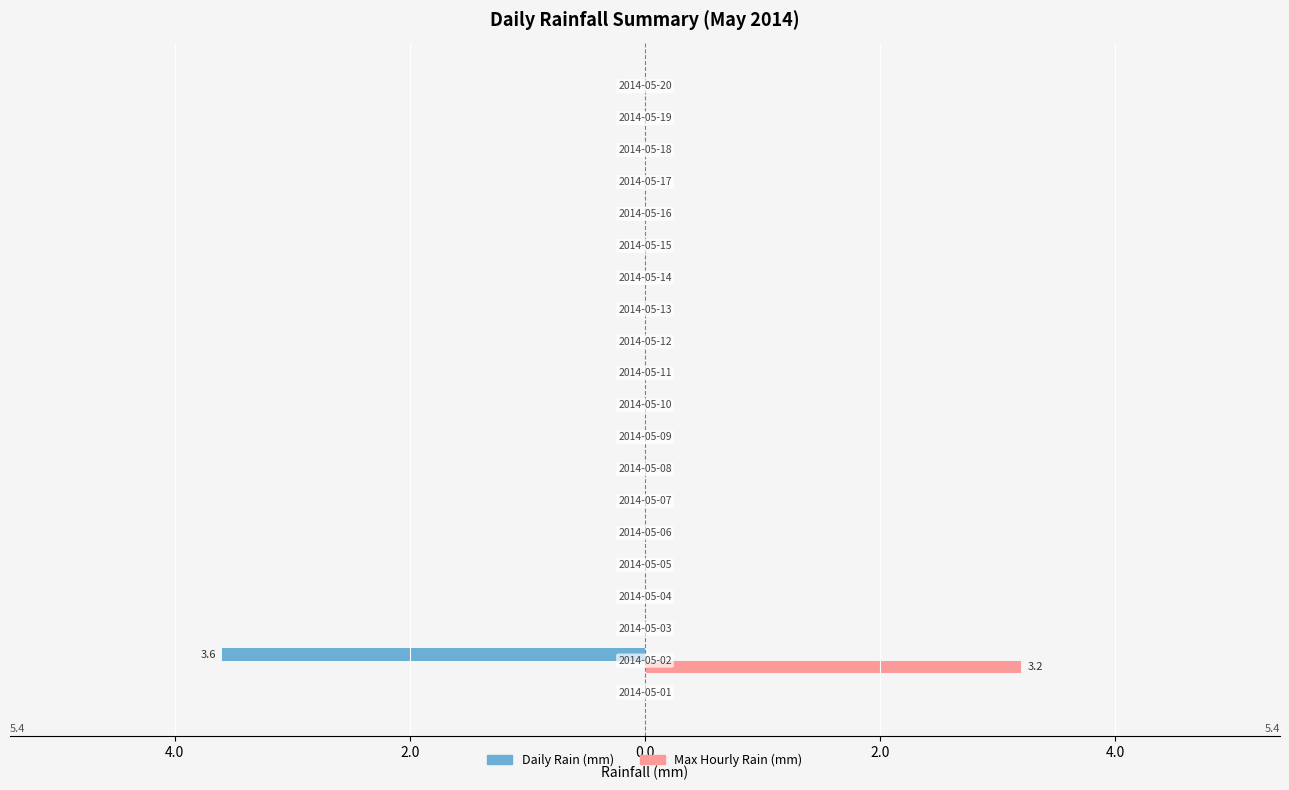

Which series has the widest spread of values?

Daily Rain (mm)